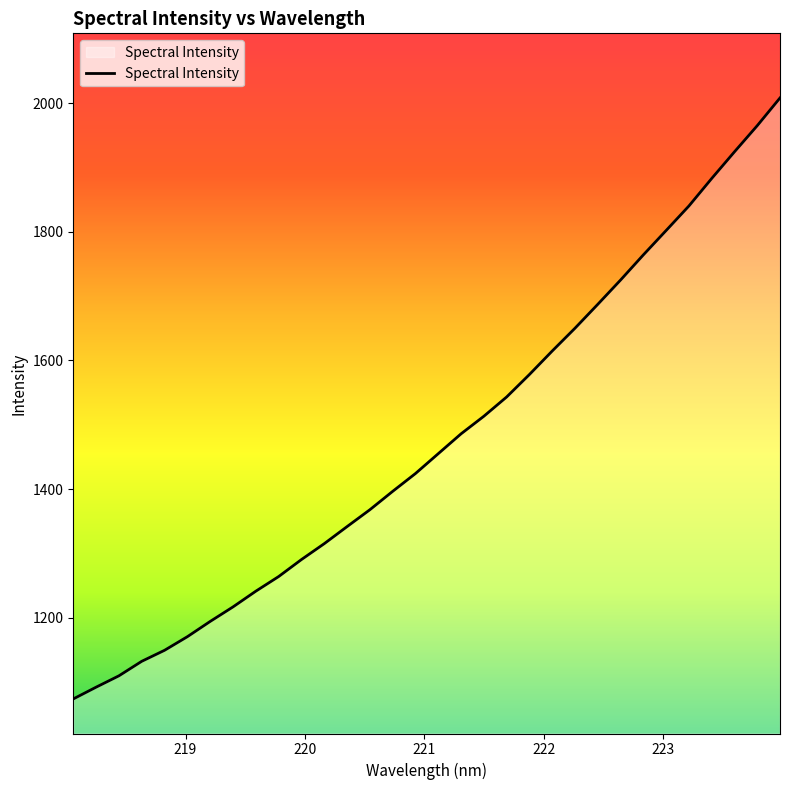

What is the maximum value shown in the chart?

2008.0